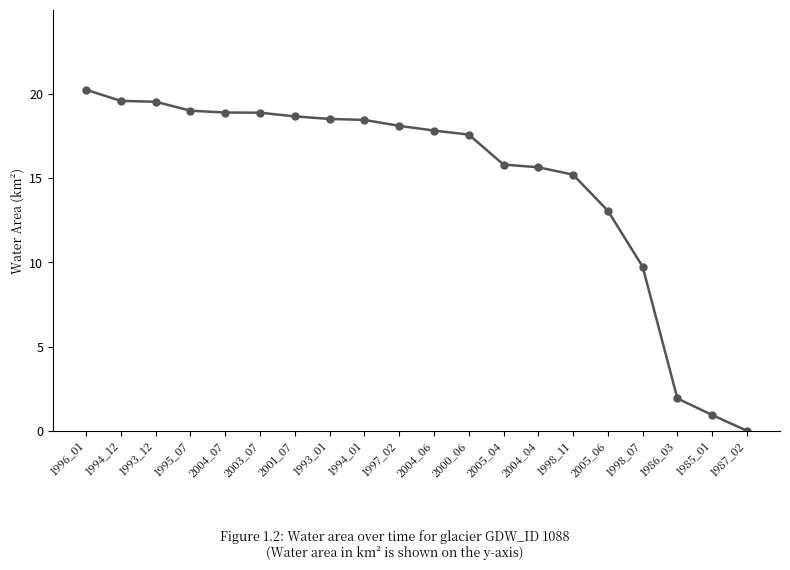

Is it true that the value at 1997_02 is 27.7?

False